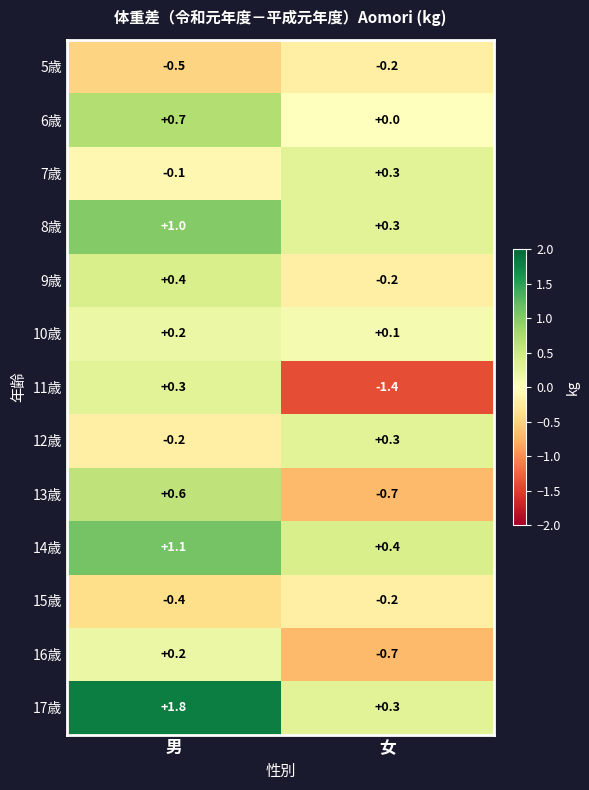

What is the maximum value for 14歳?

1.1